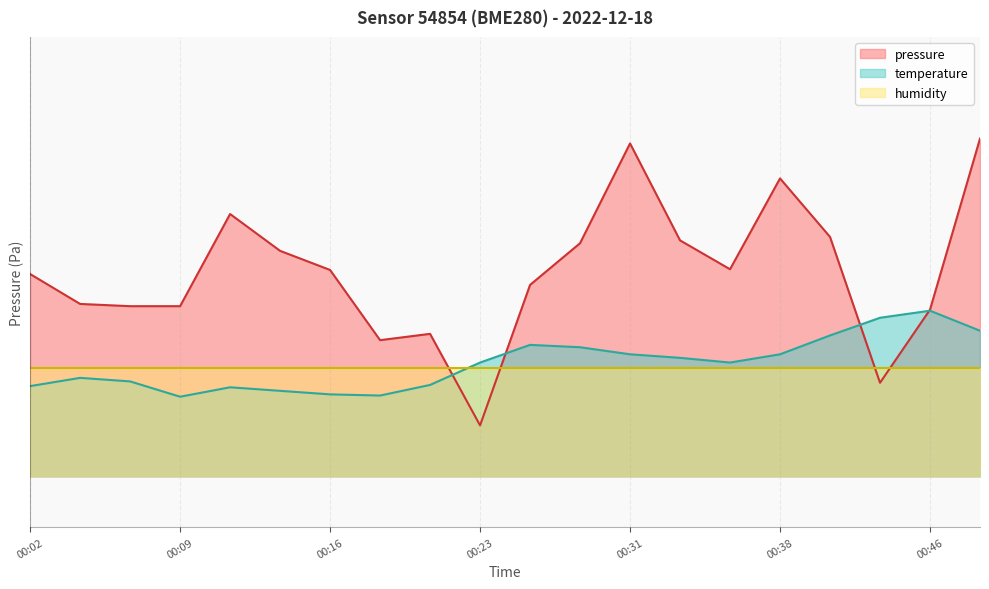

At 00:16, list the series in order from smallest to largest.

temperature, humidity, pressure